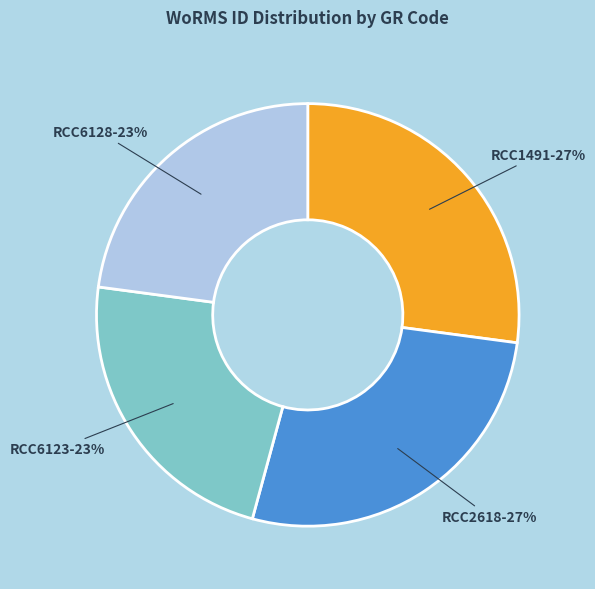

True or false: RCC1491 accounts for 27% of the total.

True